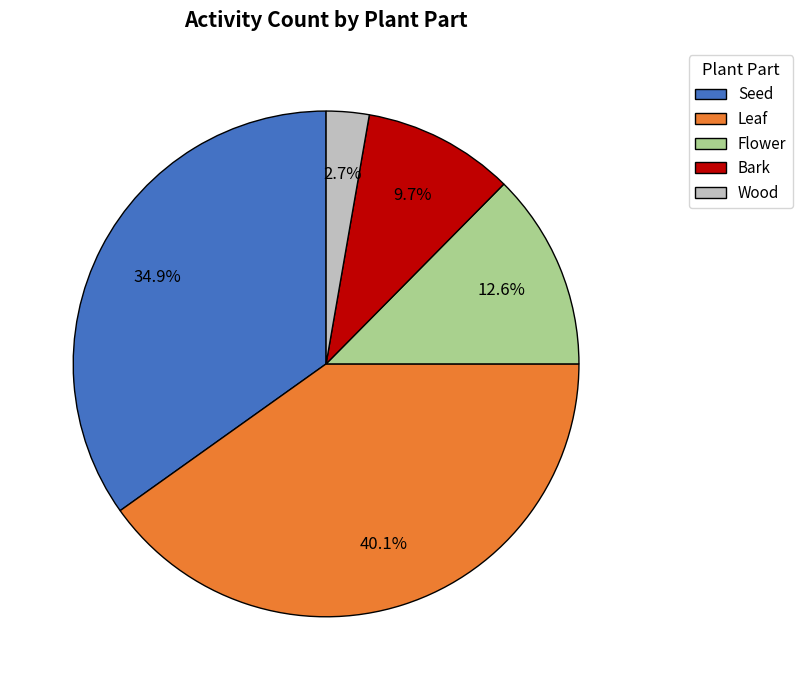

Is there any slice that represents more than half of the pie?

No